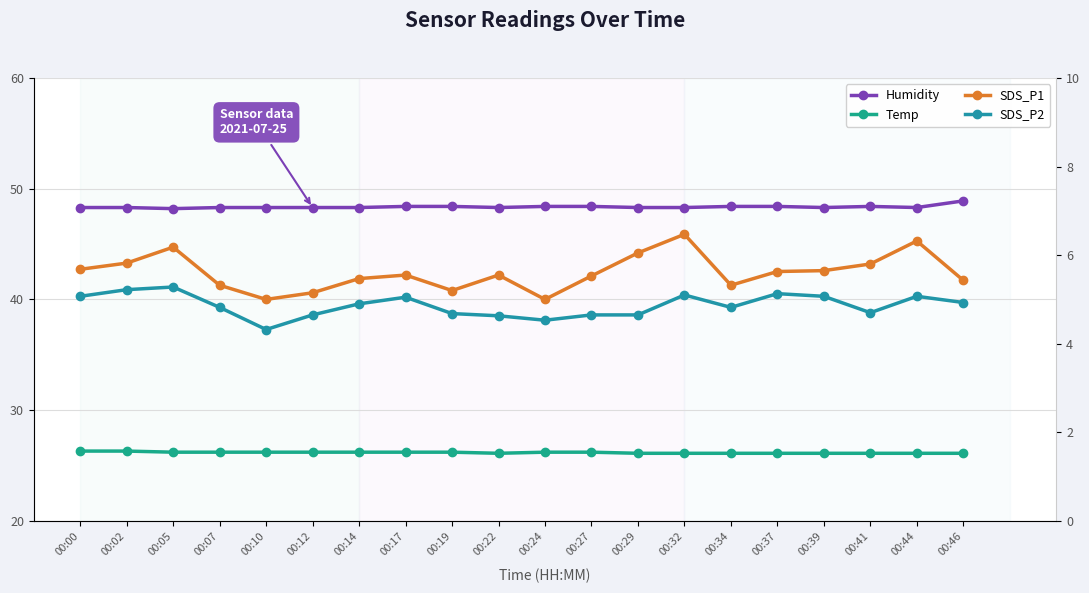

Which series has the largest total across all categories?

Humidity